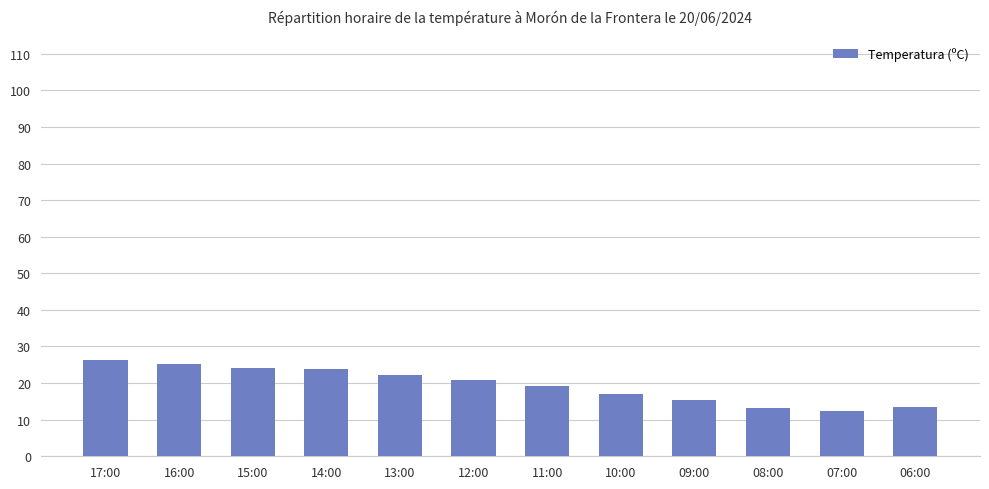

What is the difference between the second highest and minimum values?

12.7